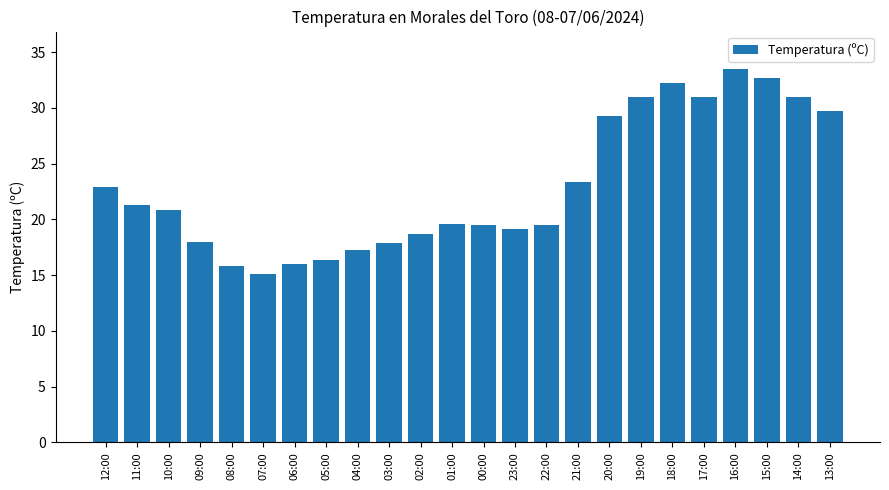

Is it true that the value at 06:00 is 16.0?

True